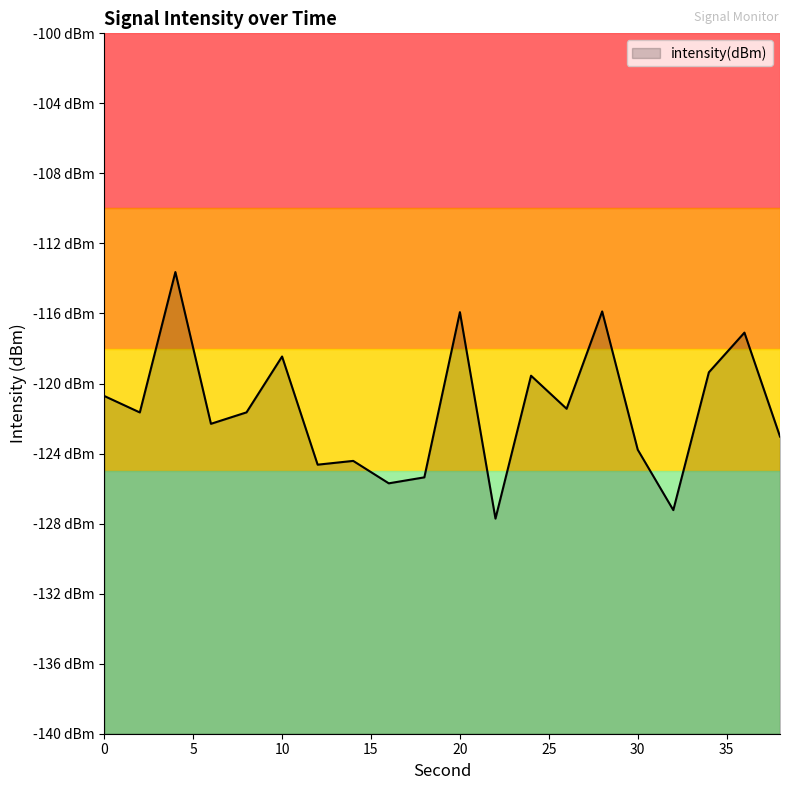

What is the sum of all values?

-2429.5